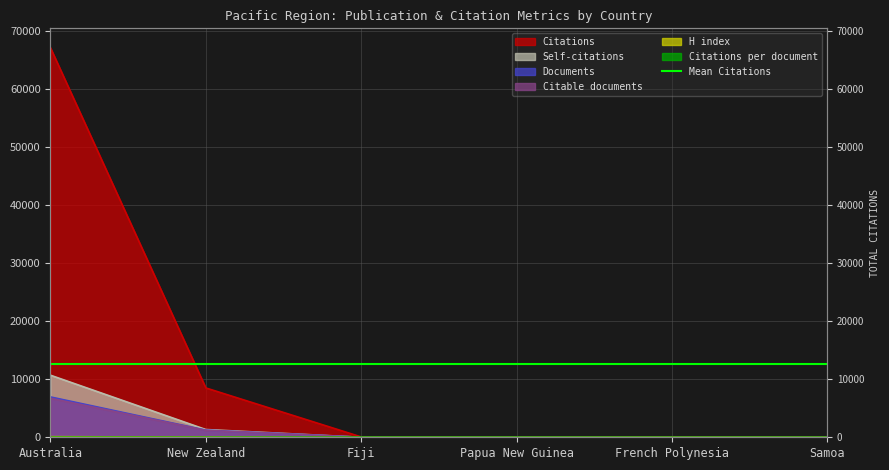

The value of Self-citations at Papua New Guinea is 0.0. True or false?

True